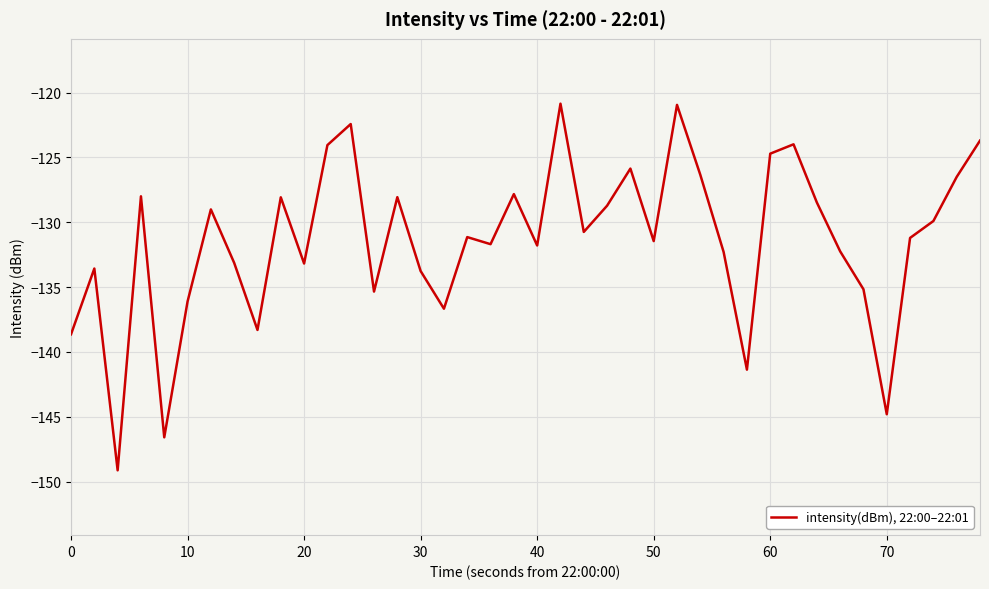

What is the greatest value displayed?

-120.9